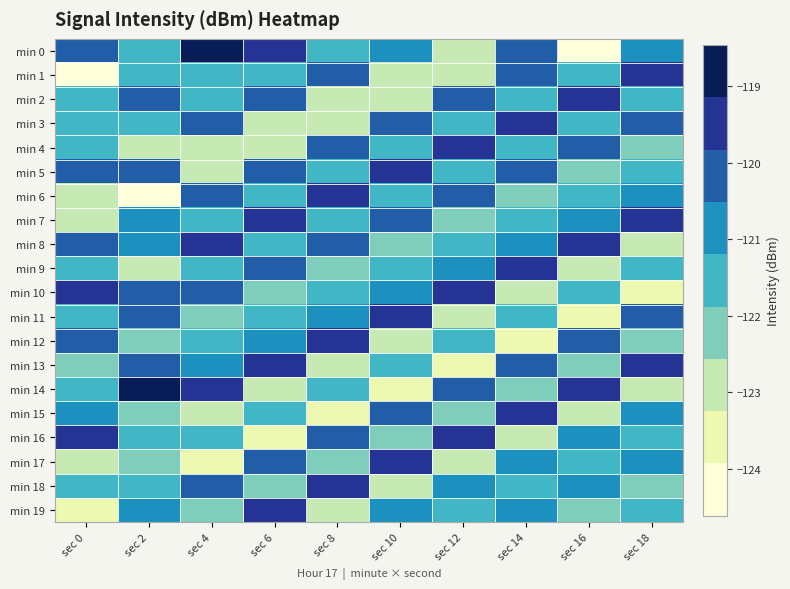

How many distinct data groups are displayed?

20